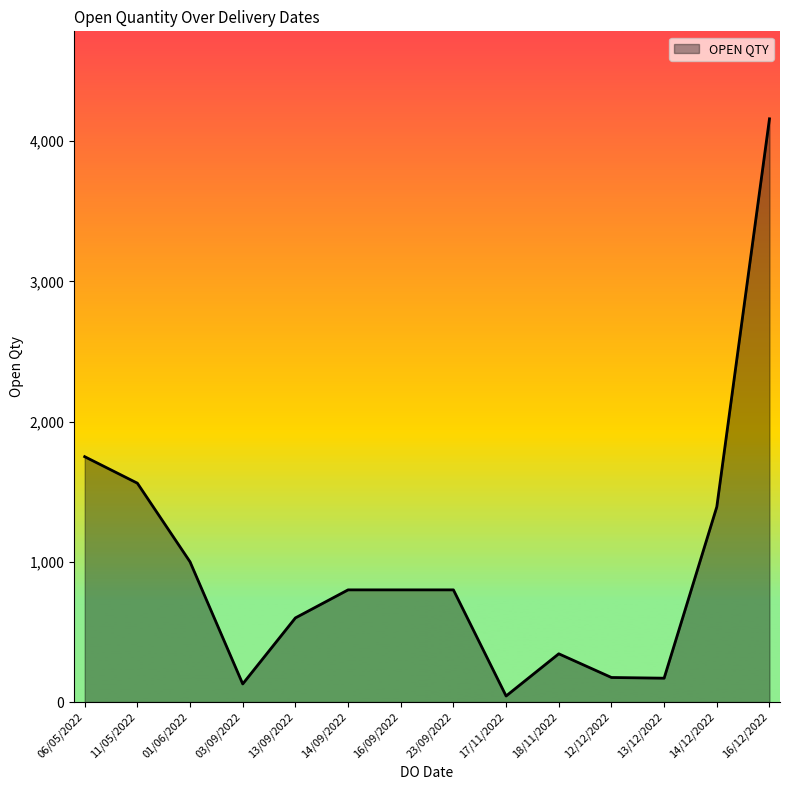

What is the greatest value displayed?

4160